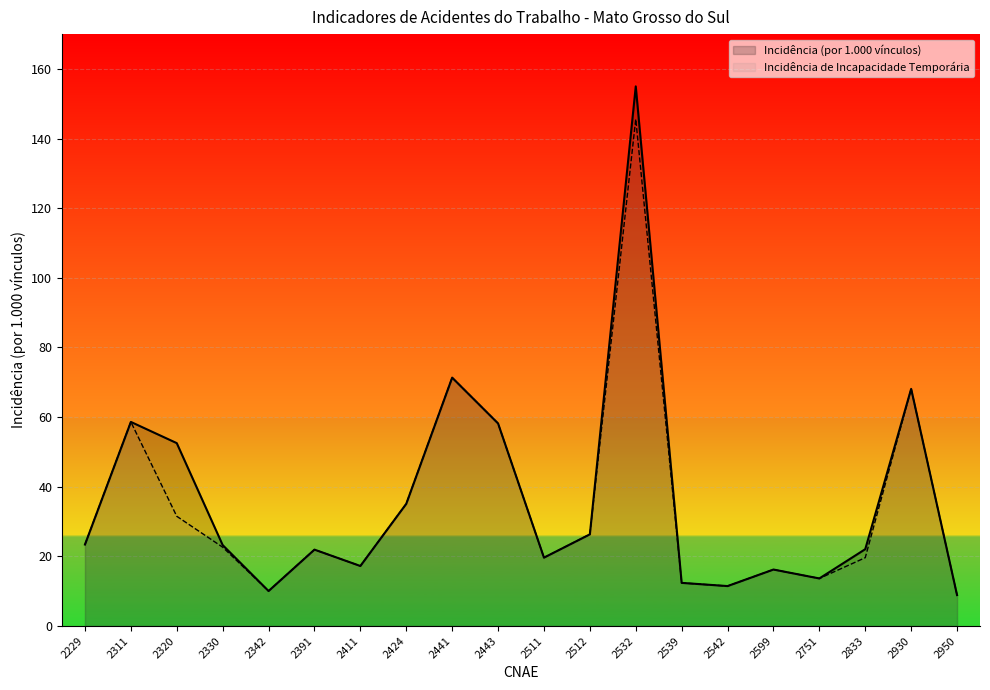

What is the approximate value of Incidência de Incapacidade Temporária at 2424?

35.1